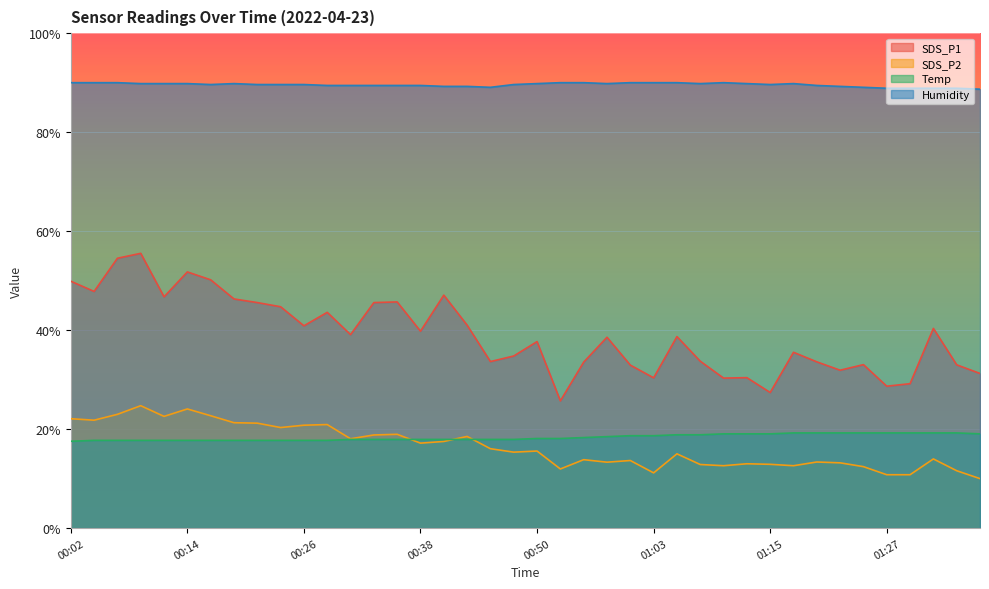

How many values in the Humidity series are below 89?

5